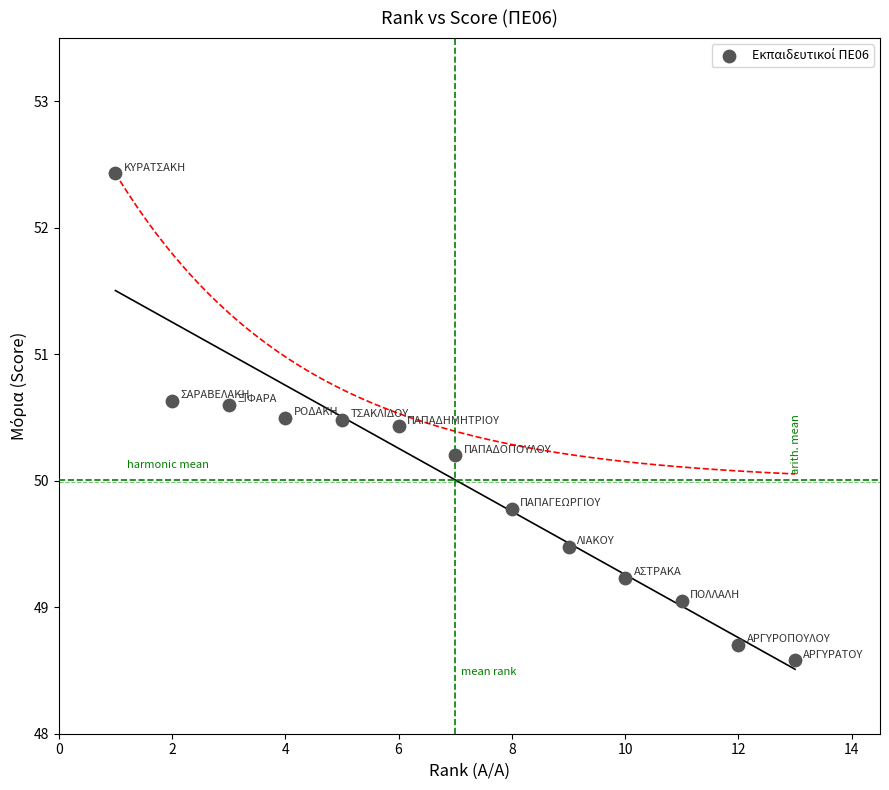

What is the range of X values (max minus min)?

12.0